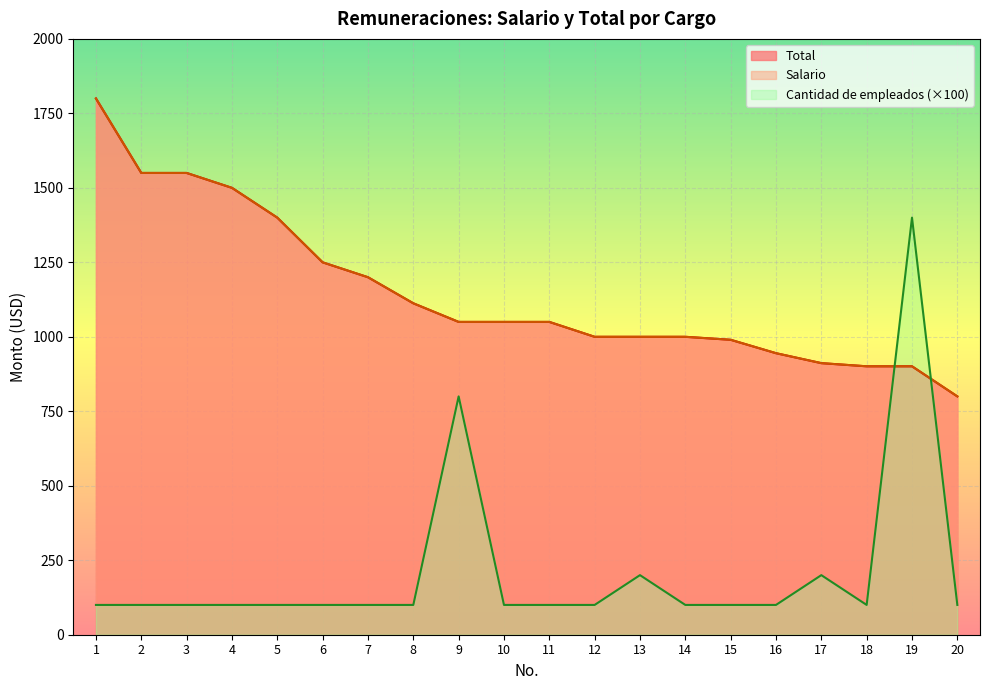

Does the chart display data point markers on the line(s)?

No